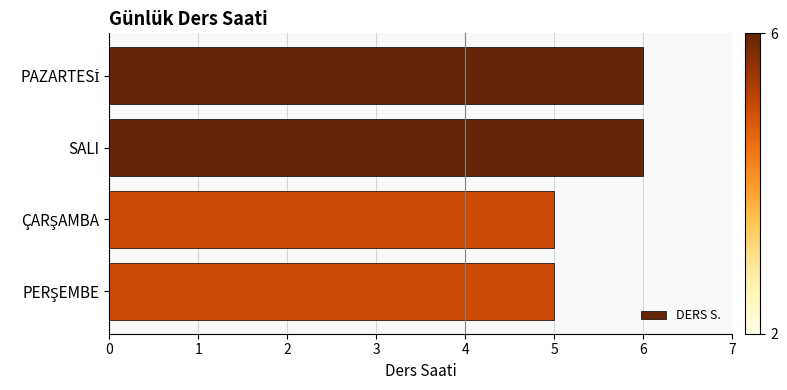

How many values are between 5 and 6?

4